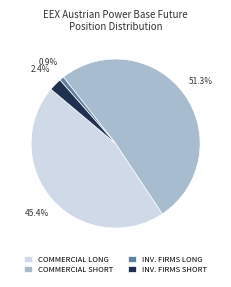

Rank the categories by value from highest to lowest.

COMMERCIAL SHORT, COMMERCIAL LONG, INV. FIRMS SHORT, INV. FIRMS LONG